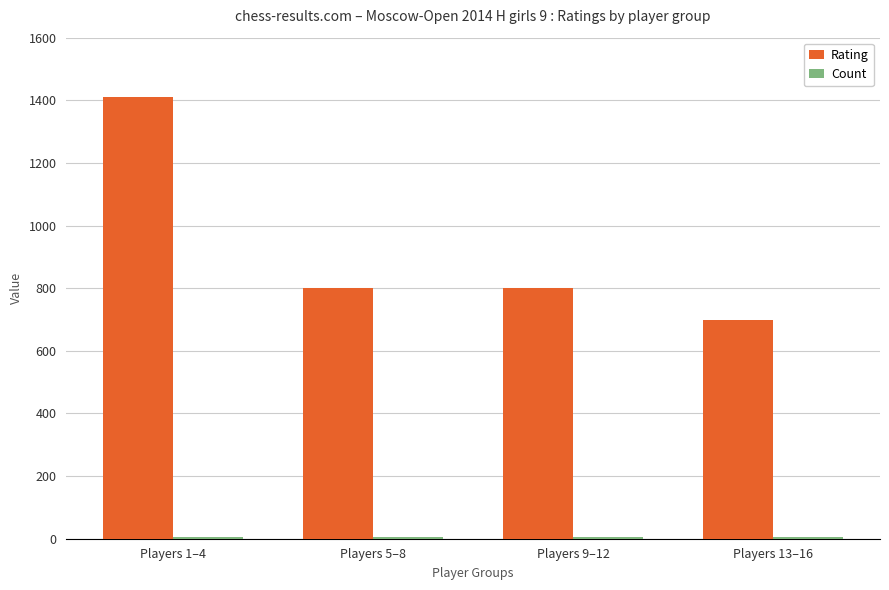

Which series has the widest spread of values?

Rating